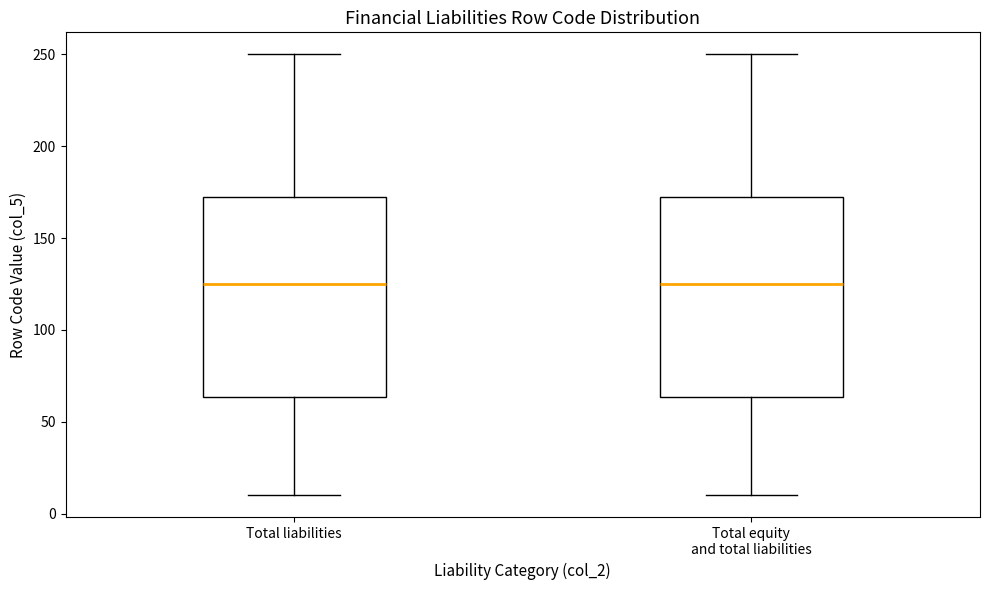

Reading left to right, read every box against the y-axis: the position of its median line, the range the box covers, and the ends of its whiskers. The values are not printed on the chart, so give them approximately, as read against the axis.

Total liabilities: median 125, box 65 to 175, whiskers 10 to 250
Total equity and total liabilities: median 125, box 65 to 175, whiskers 10 to 250